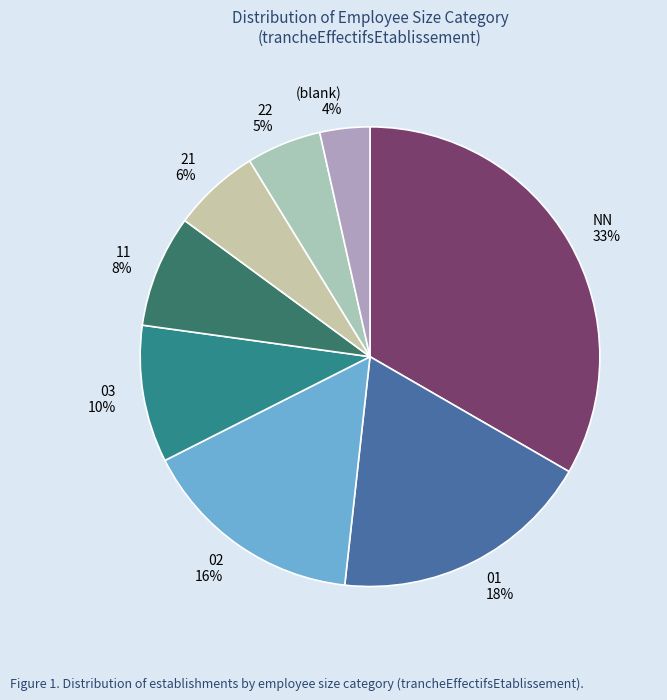

Which slice is the largest?

NN